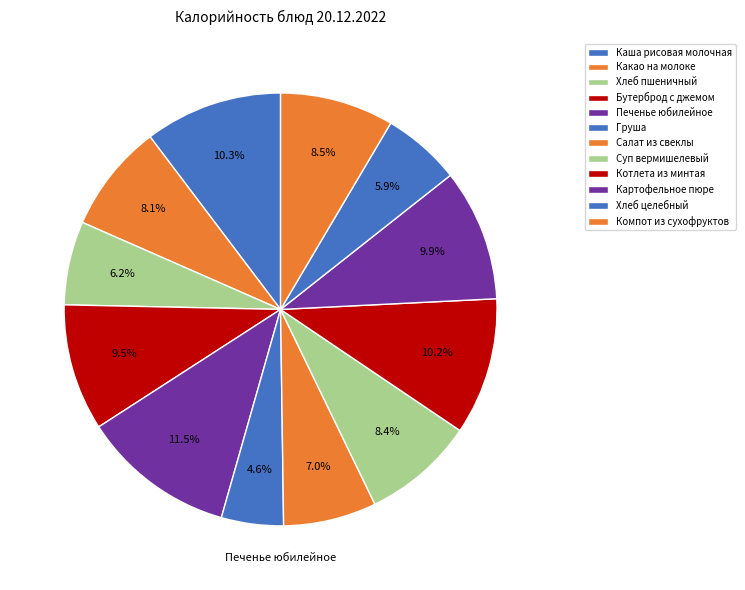

To the nearest percent, what percentage of the pie is Котлета из минтая?

10%